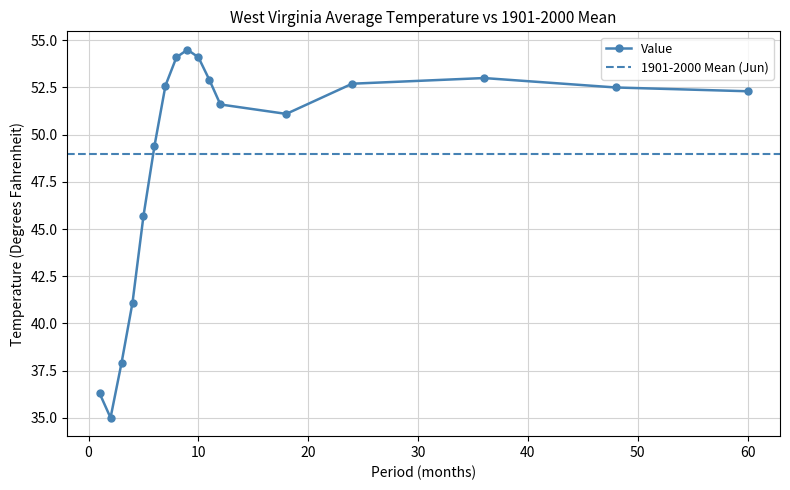

The chart shows a value of 60.9 at 2. True or false?

False